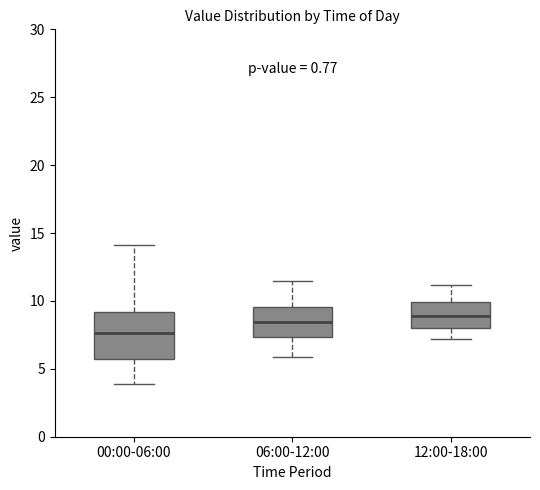

Which box's median line is the lowest?

00:00-06:00